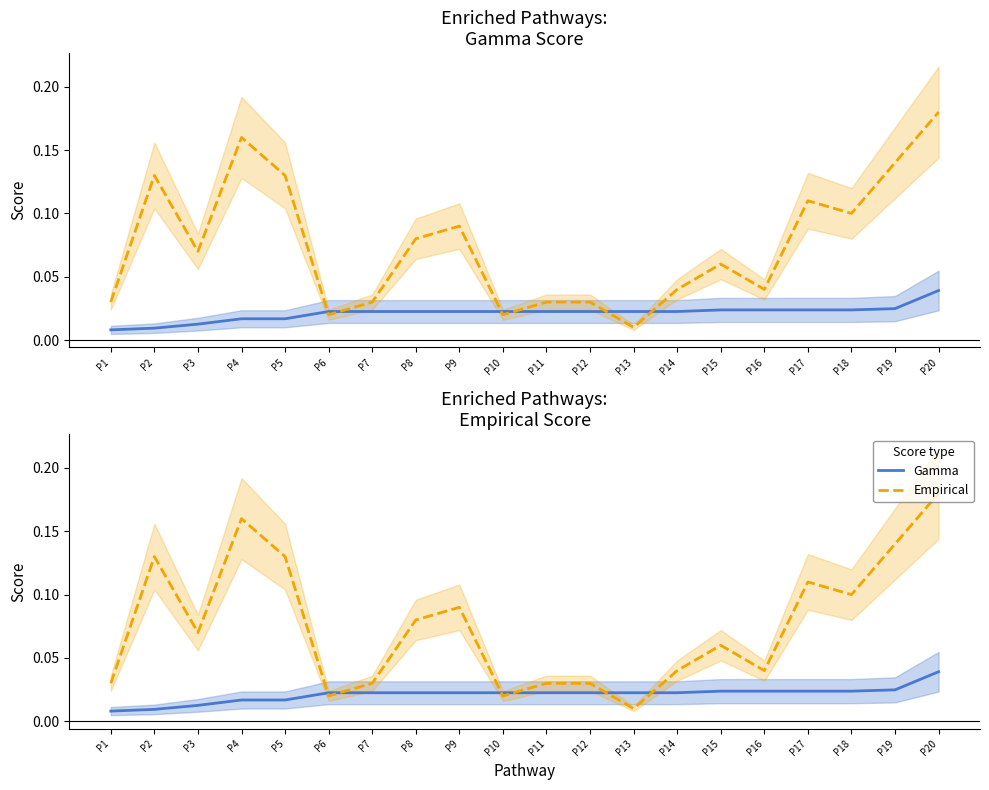

The Gamma series shows 0.0 at P8. True or false?

False